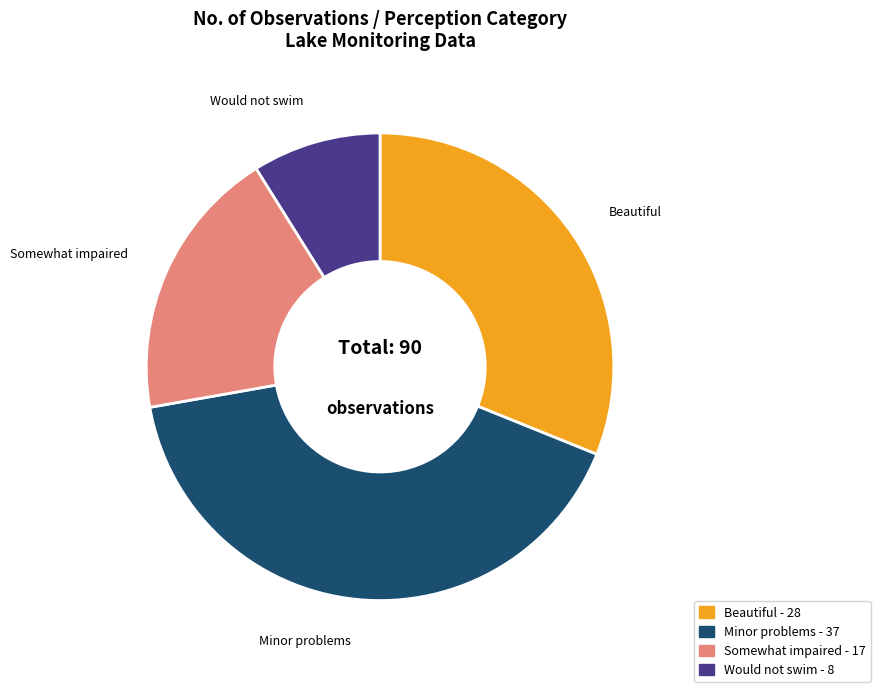

Is there any slice that represents more than half of the pie?

No